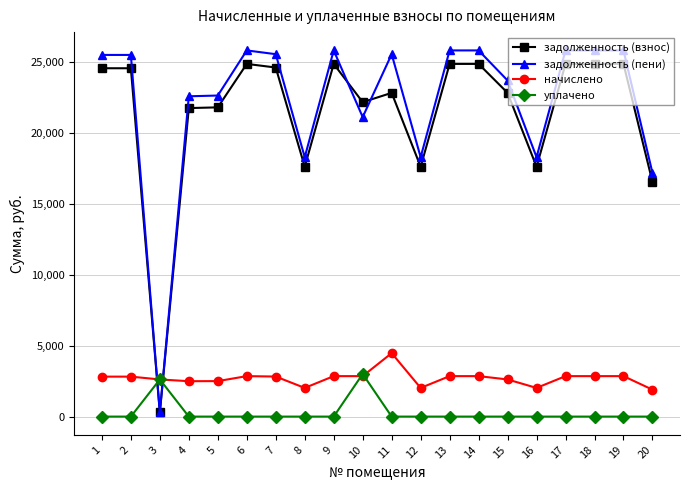

After their last crossing, which series has the higher values: задолженность (пени) or задолженность (взнос)?

задолженность (пени)